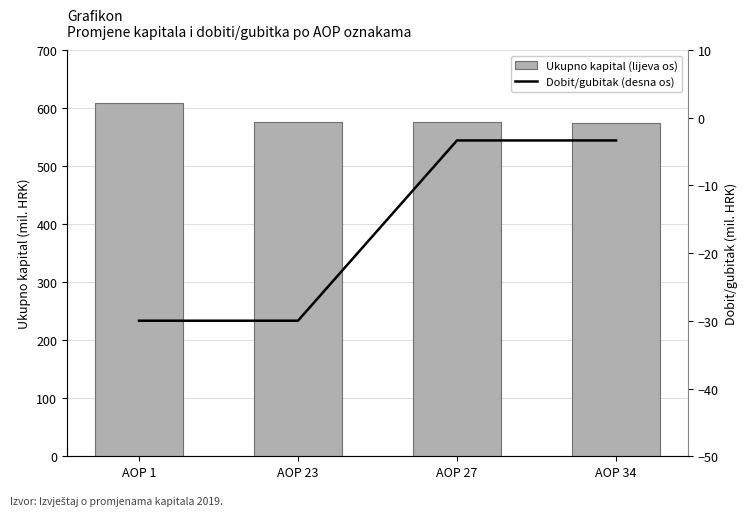

What is the value of the Ukupno kapital (lijeva os) bar at the 4th from the left?

573.5